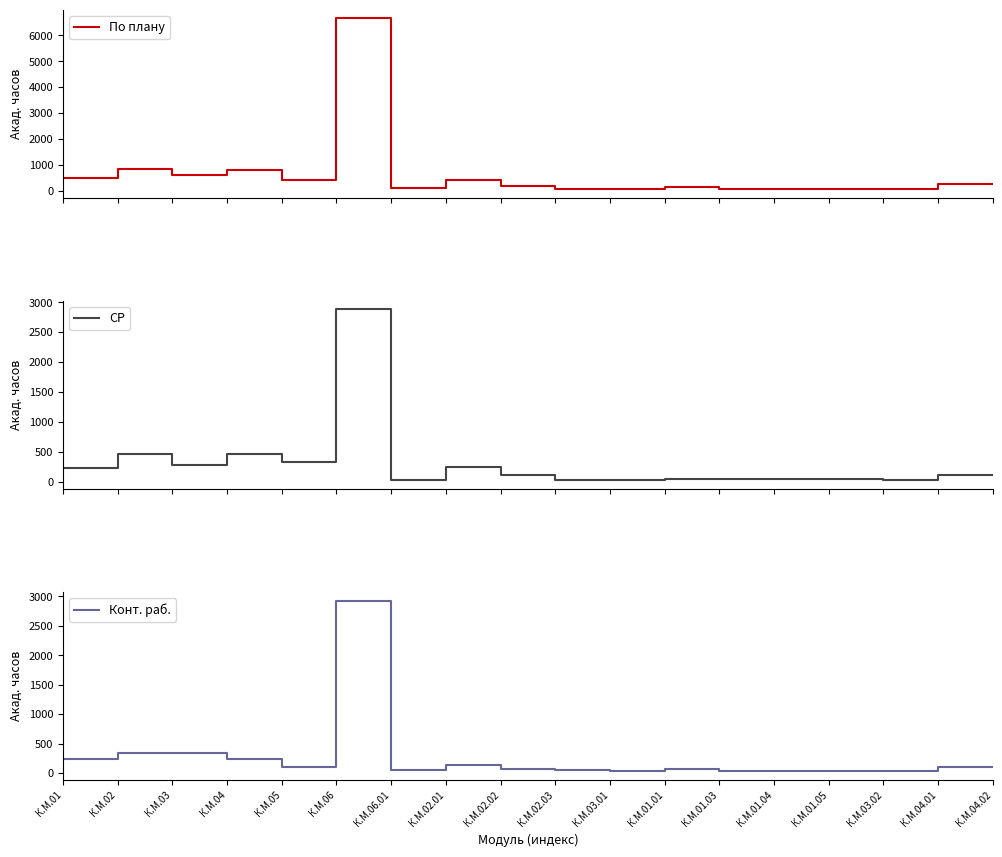

Is it true that Конт. раб. equals 44.8 at К.М.03.02?

False